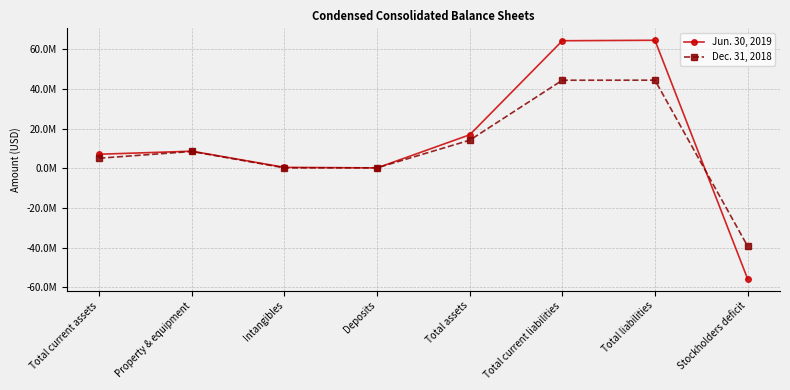

Where is Jun. 30, 2019 nearest to the value 4456861?

Total current assets